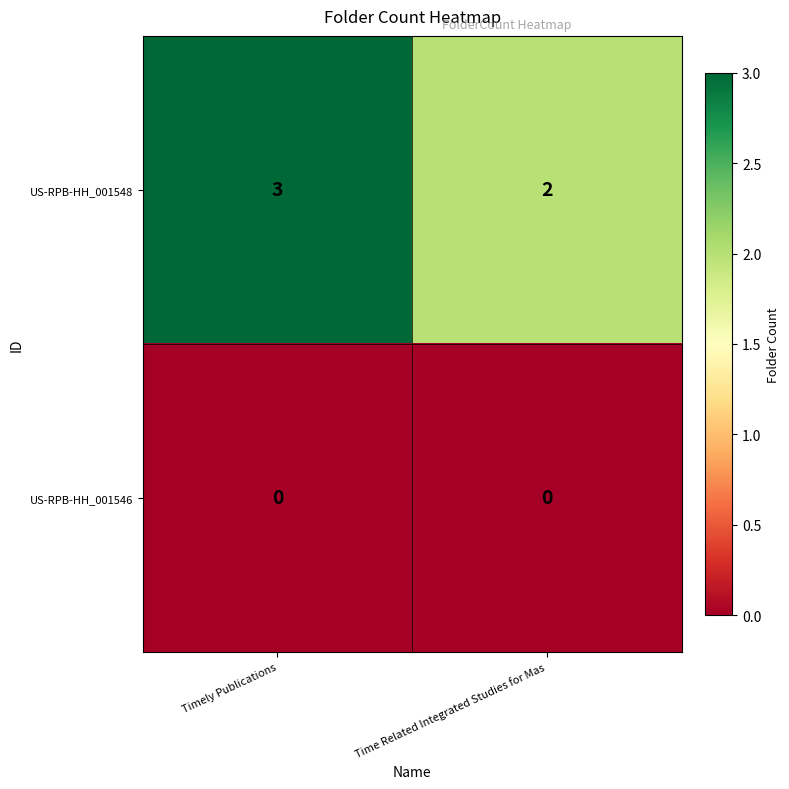

At which label does US-RPB-HH_001548 reach its peak?

Timely Publications